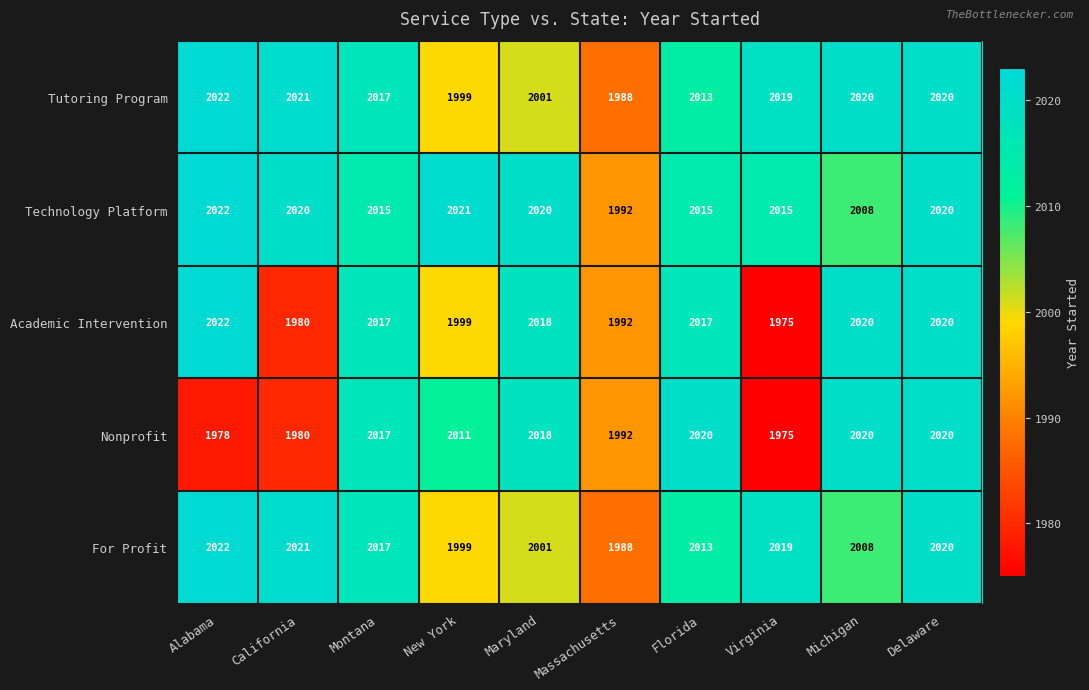

What is the total value across all series at Maryland?

10058